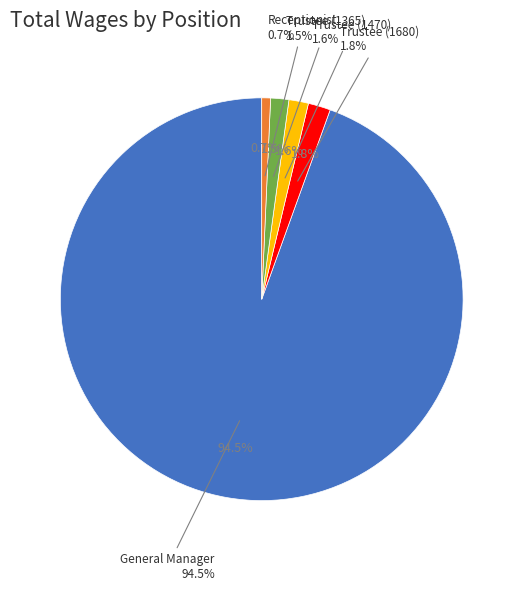

To the nearest percent, what percentage of the pie is General Manager?

94%